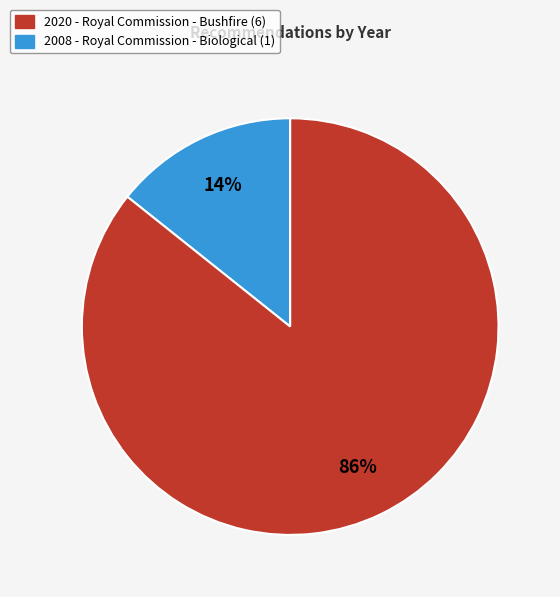

Does any single category account for the majority?

Yes